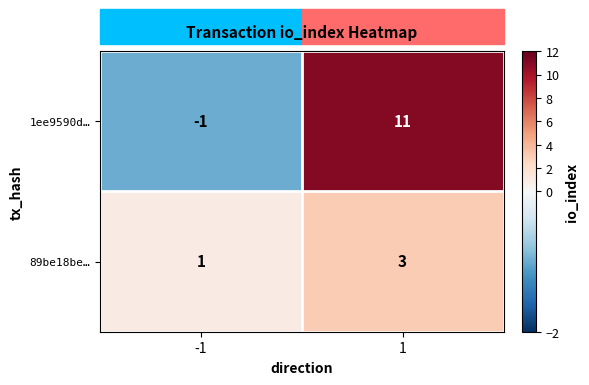

What is the average value of the 1ee9590d… series?

5